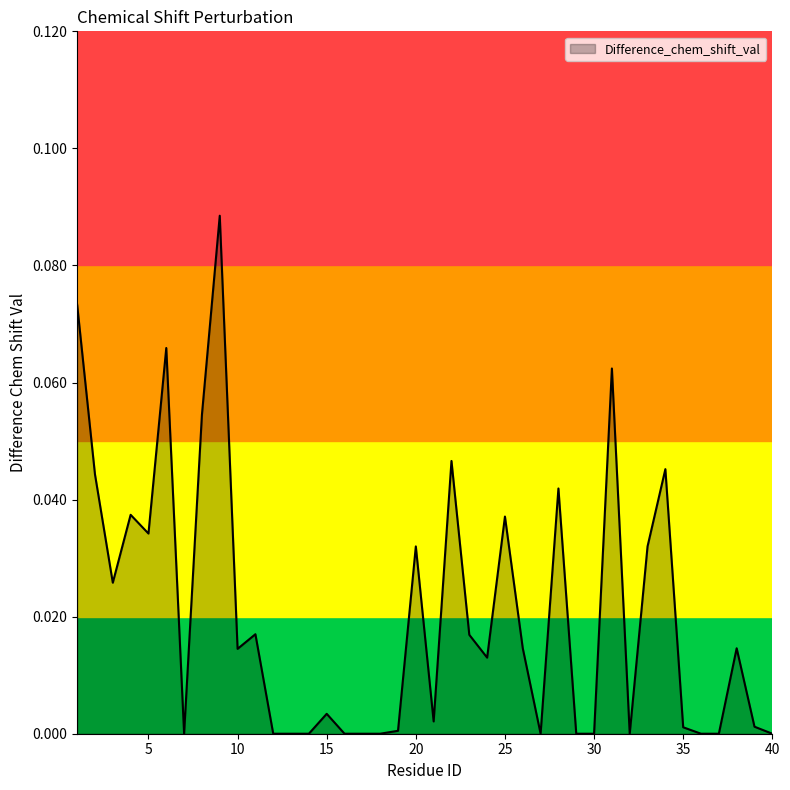

Is this an area chart (filled region under the line)?

Yes